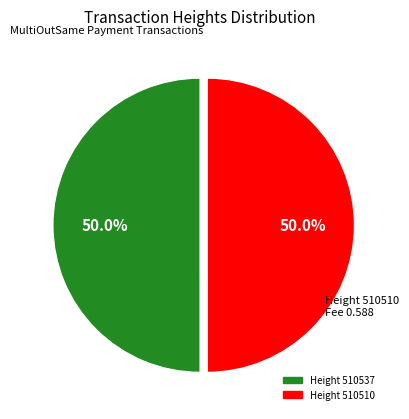

Which slice is the smallest?

510510